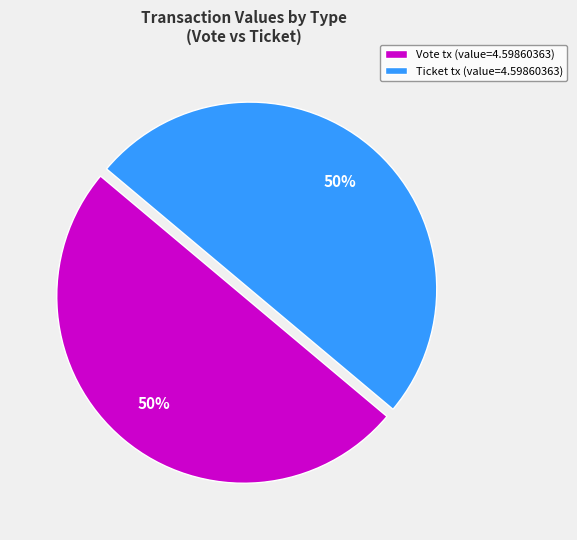

To the nearest percent, what is the combined percentage of Ticket tx (value=4.59860363) and Vote tx (value=4.59860363)?

100%